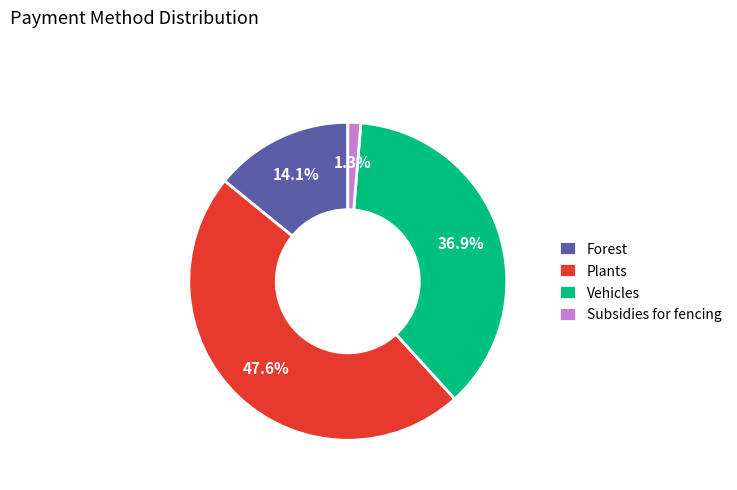

To the nearest percent, what is the difference between the Subsidies for fencing and Vehicles slice percentages?

36%